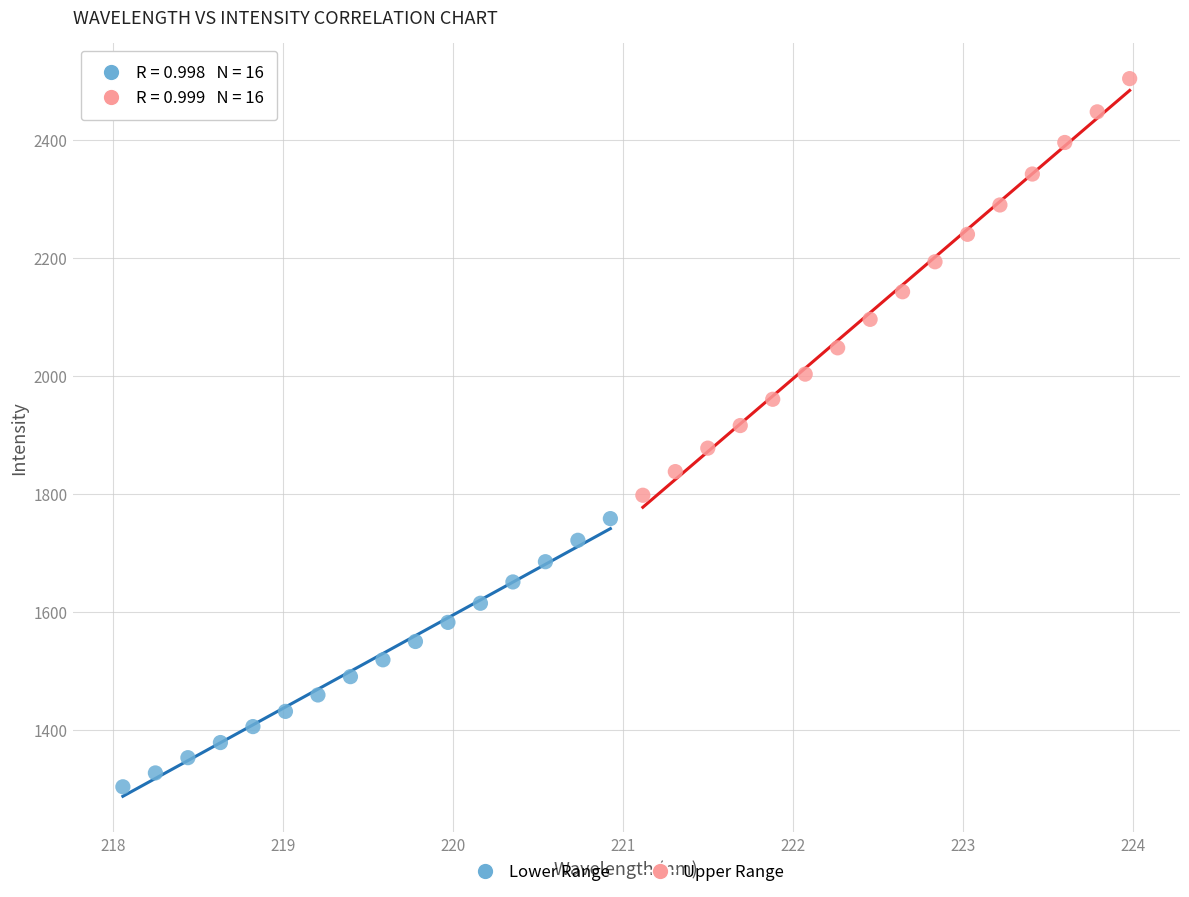

Which series reaches the maximum Y coordinate?

Upper Range